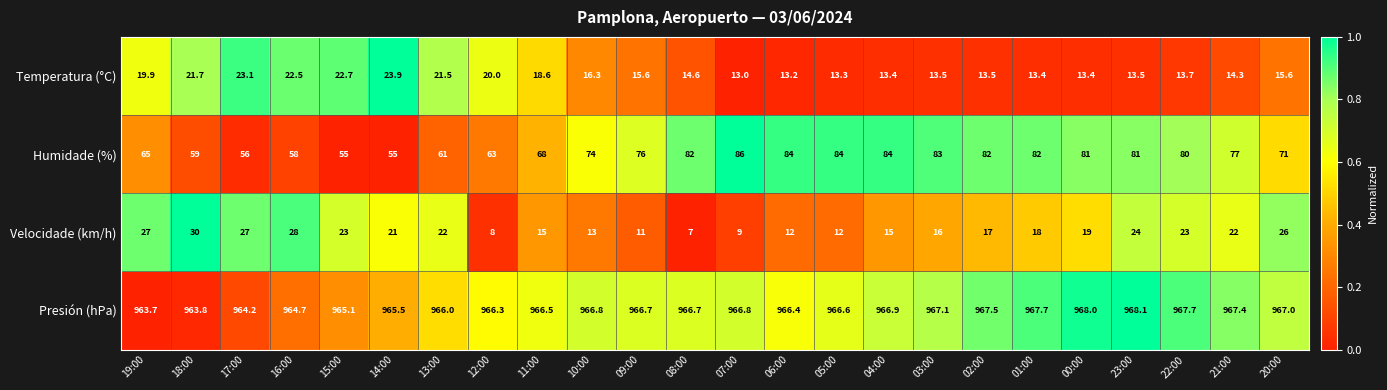

What is the minimum value shown in the chart?

7.0